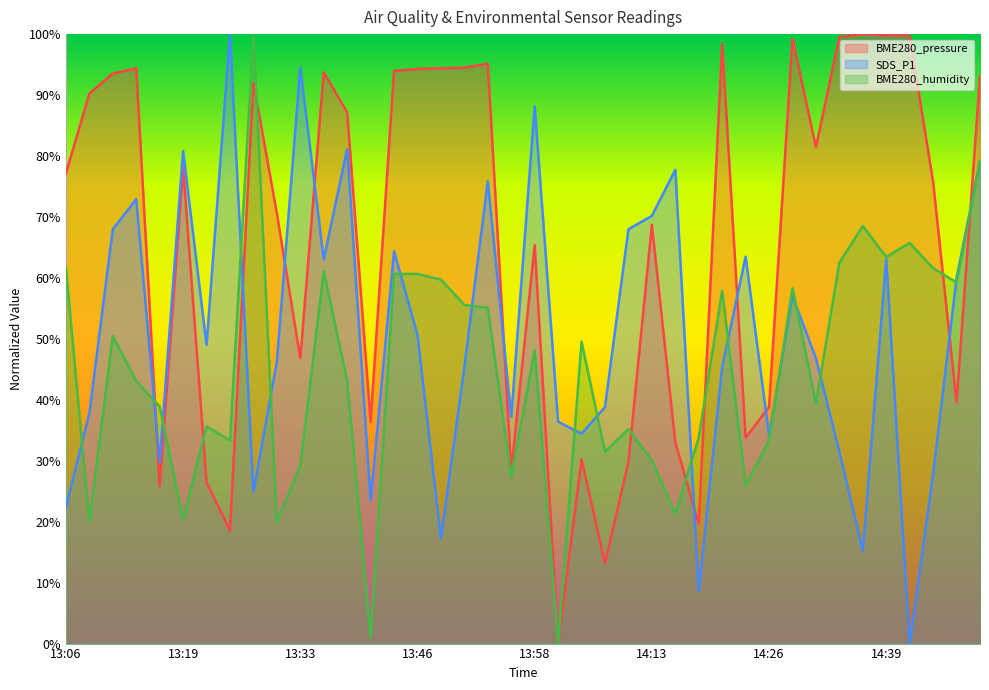

Rank the series by their average value, from lowest to highest.

BME280_humidity, SDS_P1, BME280_pressure